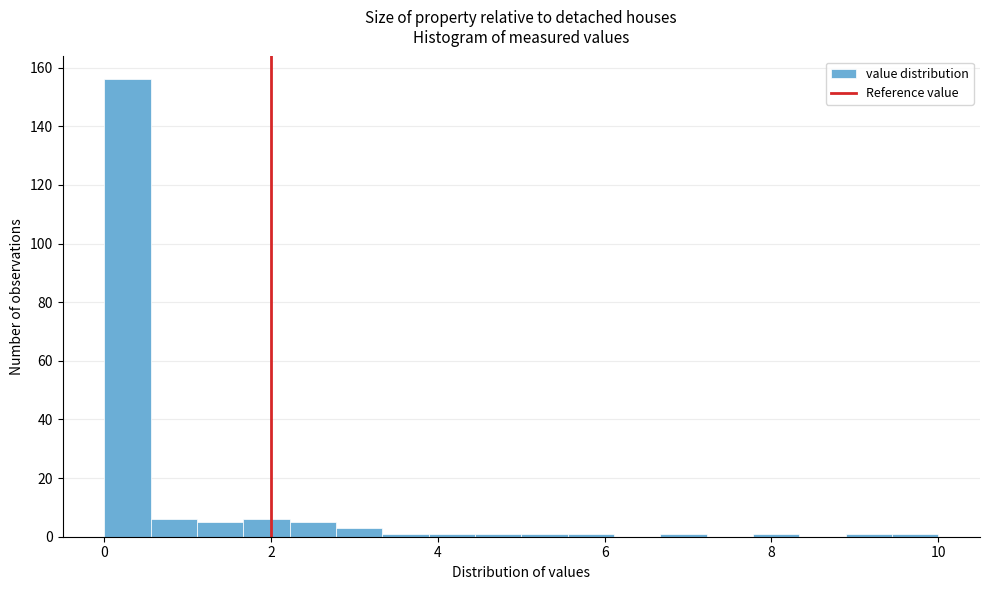

Read against the x-axis, roughly where is the centre of the tallest bar?

0.2